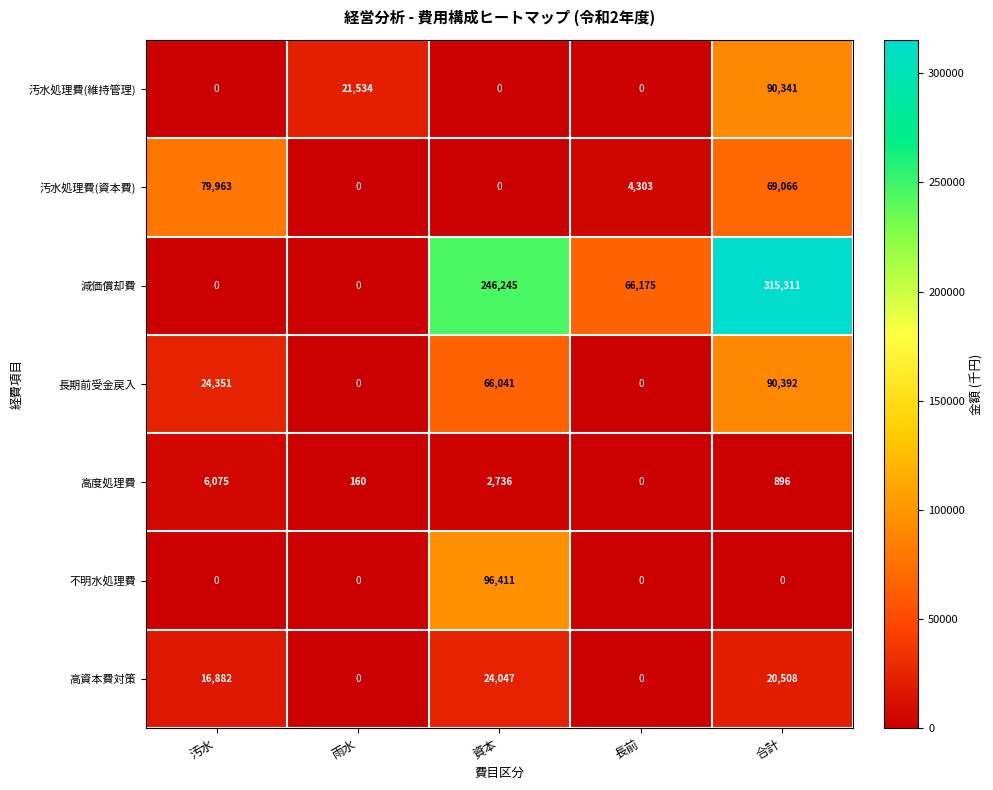

Which label corresponds to the largest value in the chart?

合計